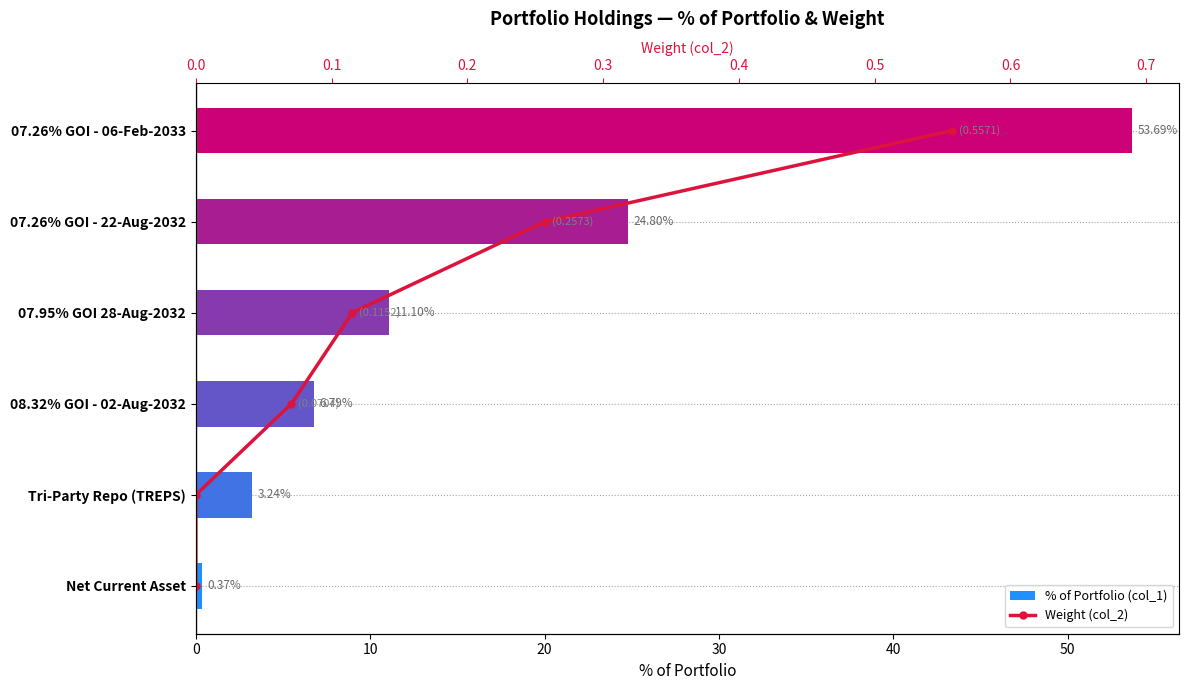

How many series are shown in this chart?

2